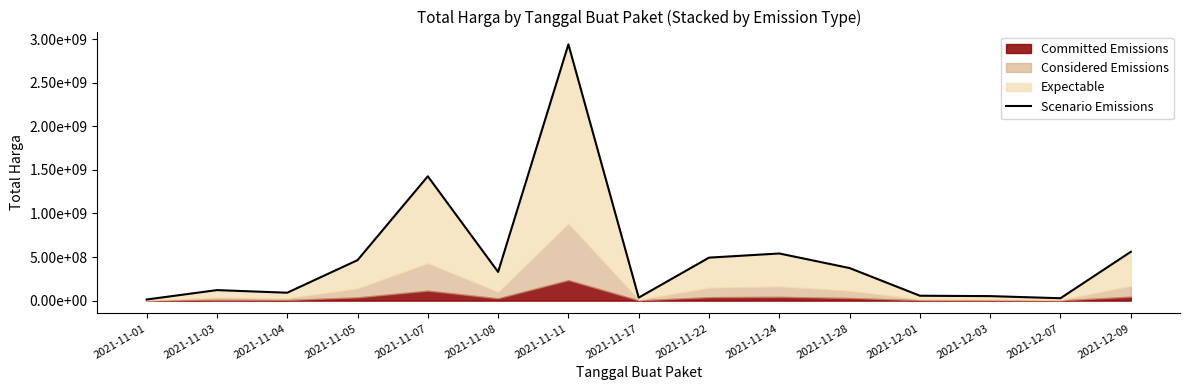

Rank the categories by value from lowest to highest.

2021-11-01, 2021-12-07, 2021-11-17, 2021-12-03, 2021-12-01, 2021-11-04, 2021-11-03, 2021-11-08, 2021-11-28, 2021-11-05, 2021-11-22, 2021-11-24, 2021-12-09, 2021-11-07, 2021-11-11